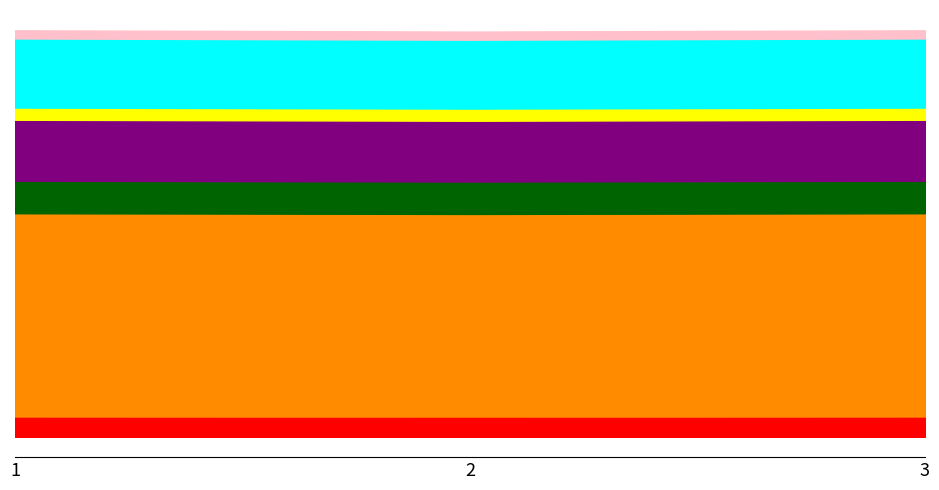

What is the difference between the maximum and minimum values?

519723